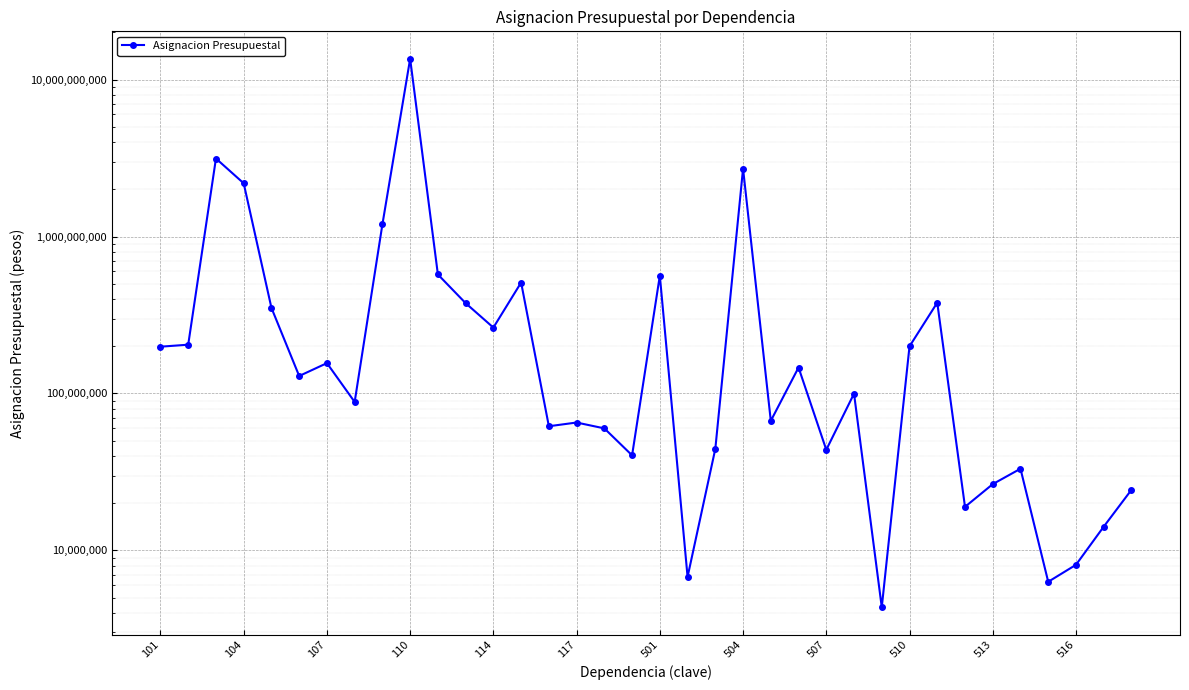

The chart shows a value of 5682596 at 26. True or false?

False